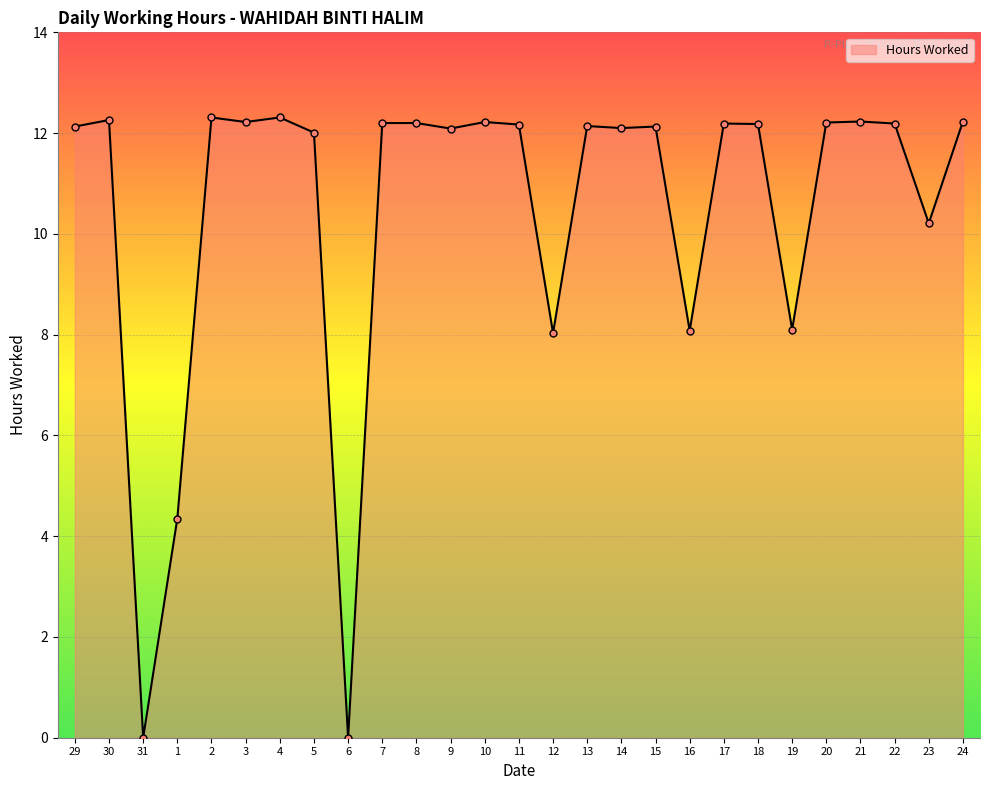

Approximately how many times larger is the value at 29 compared to 23?

1.2